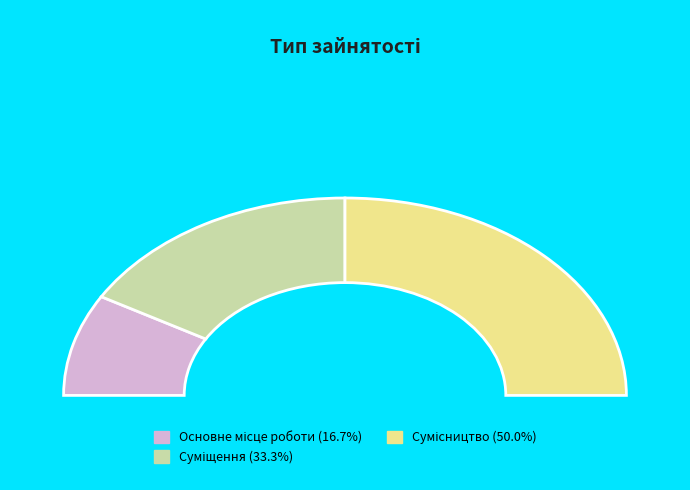

The Основне місце роботи slice represents 17% of the pie. True or false?

True